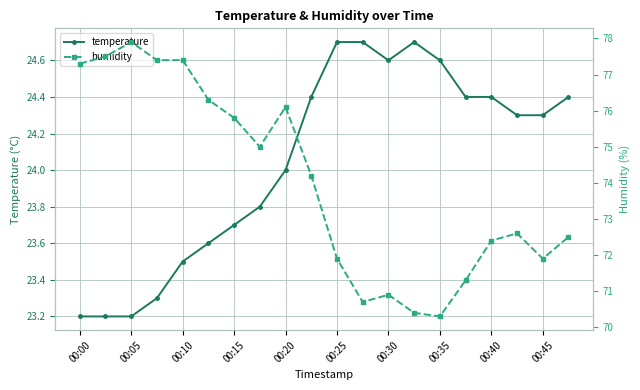

Reading left to right, transcribe all the data shown in this chart.

temperature: 23.2	23.2	23.2	23.3	23.5	23.6	23.7	23.8	24.0	24.4	24.7	24.7	24.6	24.7	24.6	24.4	24.4	24.3	24.3	24.4
humidity: 77.3	77.5	77.9	77.4	77.4	76.3	75.8	75.0	76.1	74.2	71.9	70.7	70.9	70.4	70.3	71.3	72.4	72.6	71.9	72.5